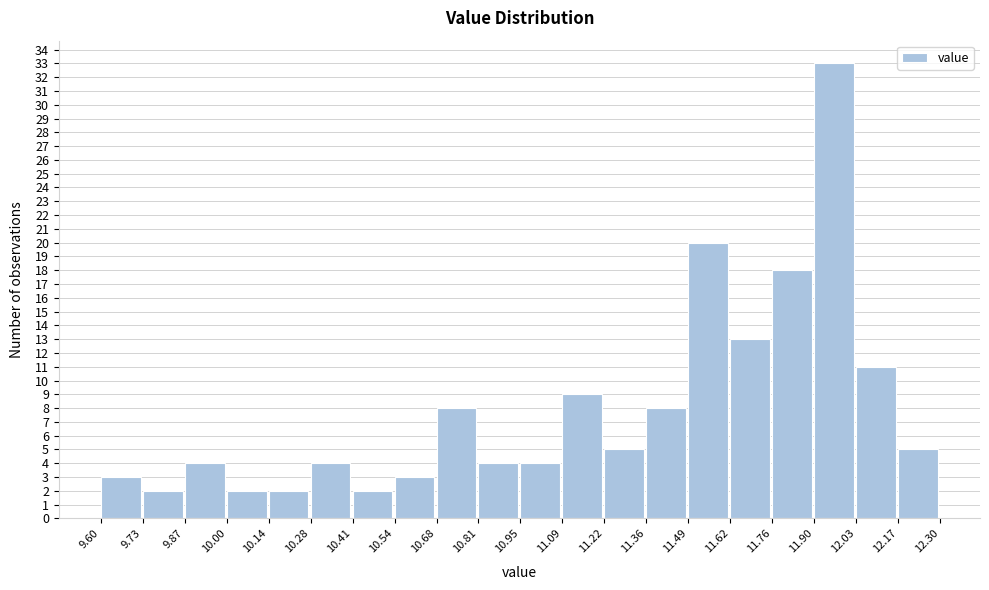

Over which range of the x-axis is the bar tallest?

11.90 to 12.03